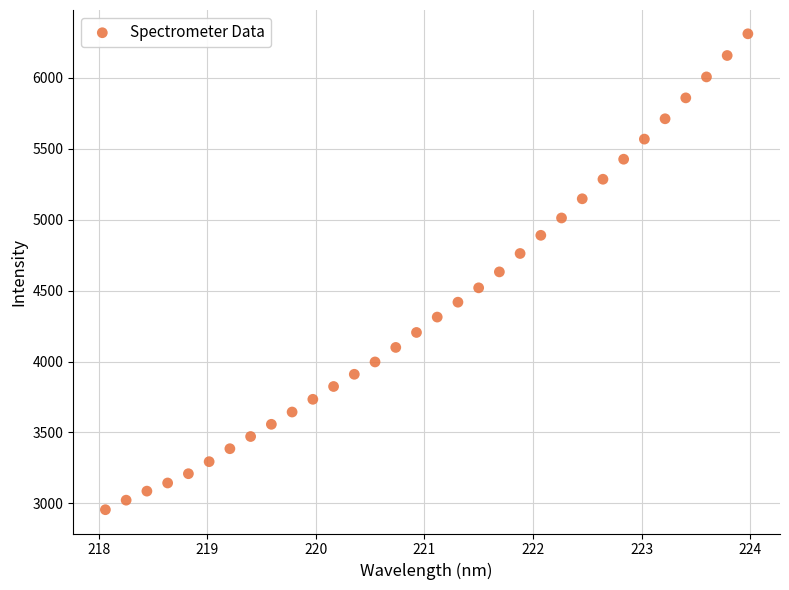

What is the range of Y values (max minus min)?

3355.7